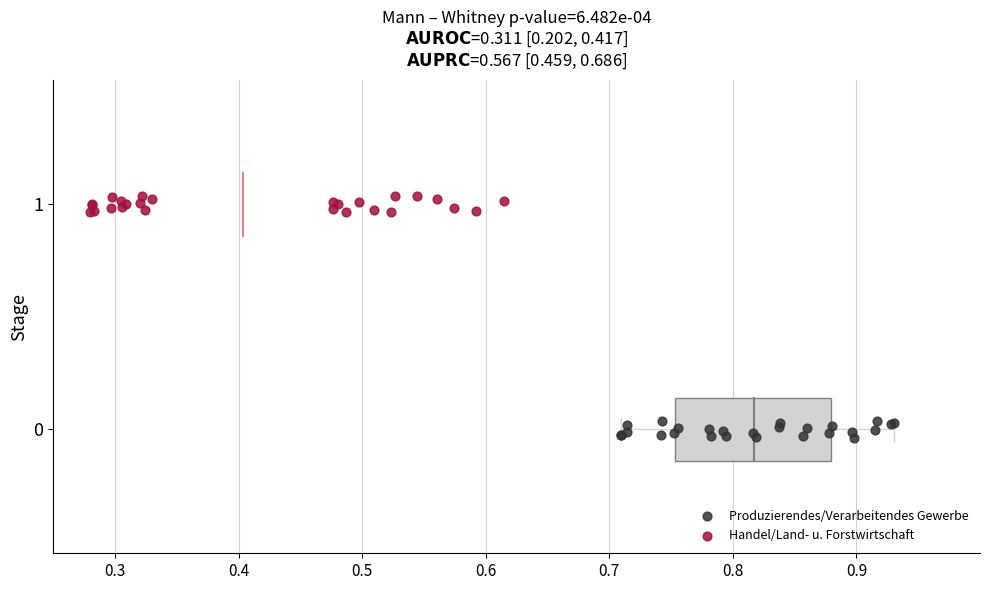

Which series reaches the maximum Y coordinate?

Handel/Land- u. Forstwirtschaft